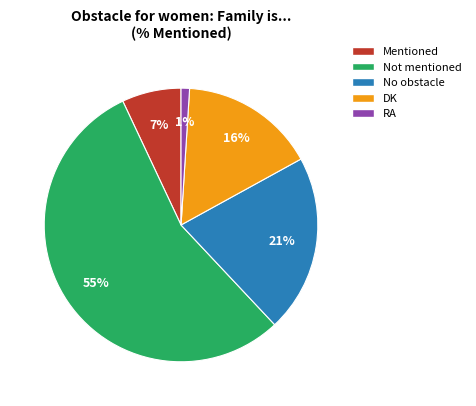

Which category has the smallest portion of the pie?

RA